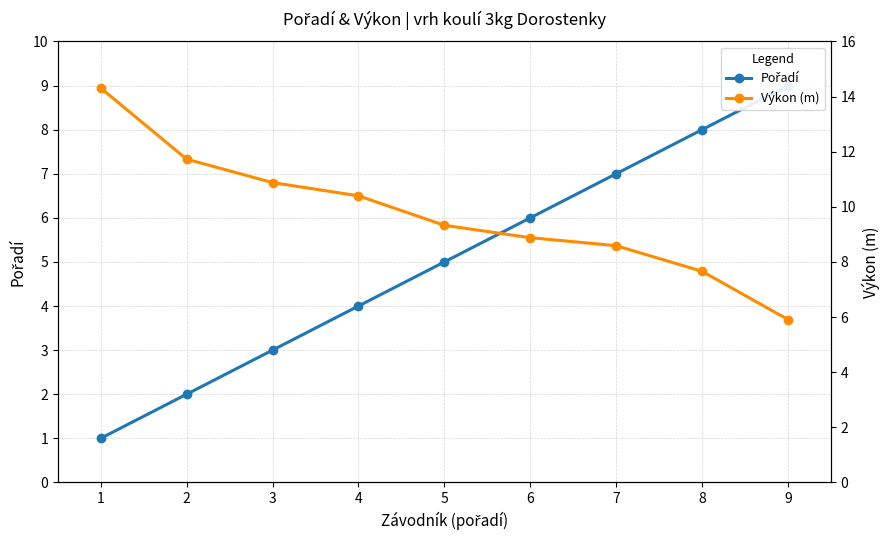

At 6, list the series in order from largest to smallest.

Výkon (m), Pořadí